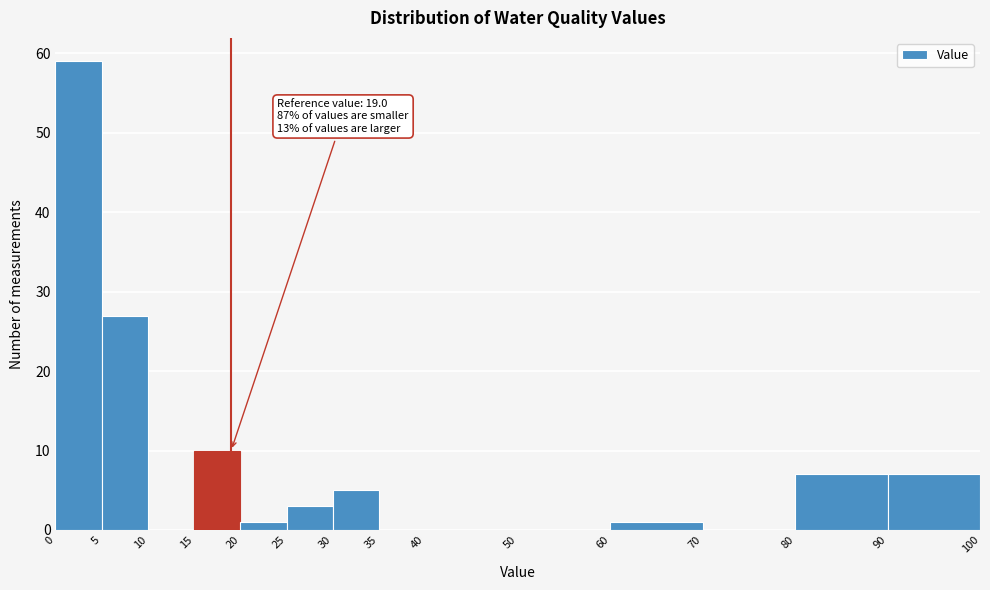

Over which range of the x-axis is the bar tallest?

0 to 5